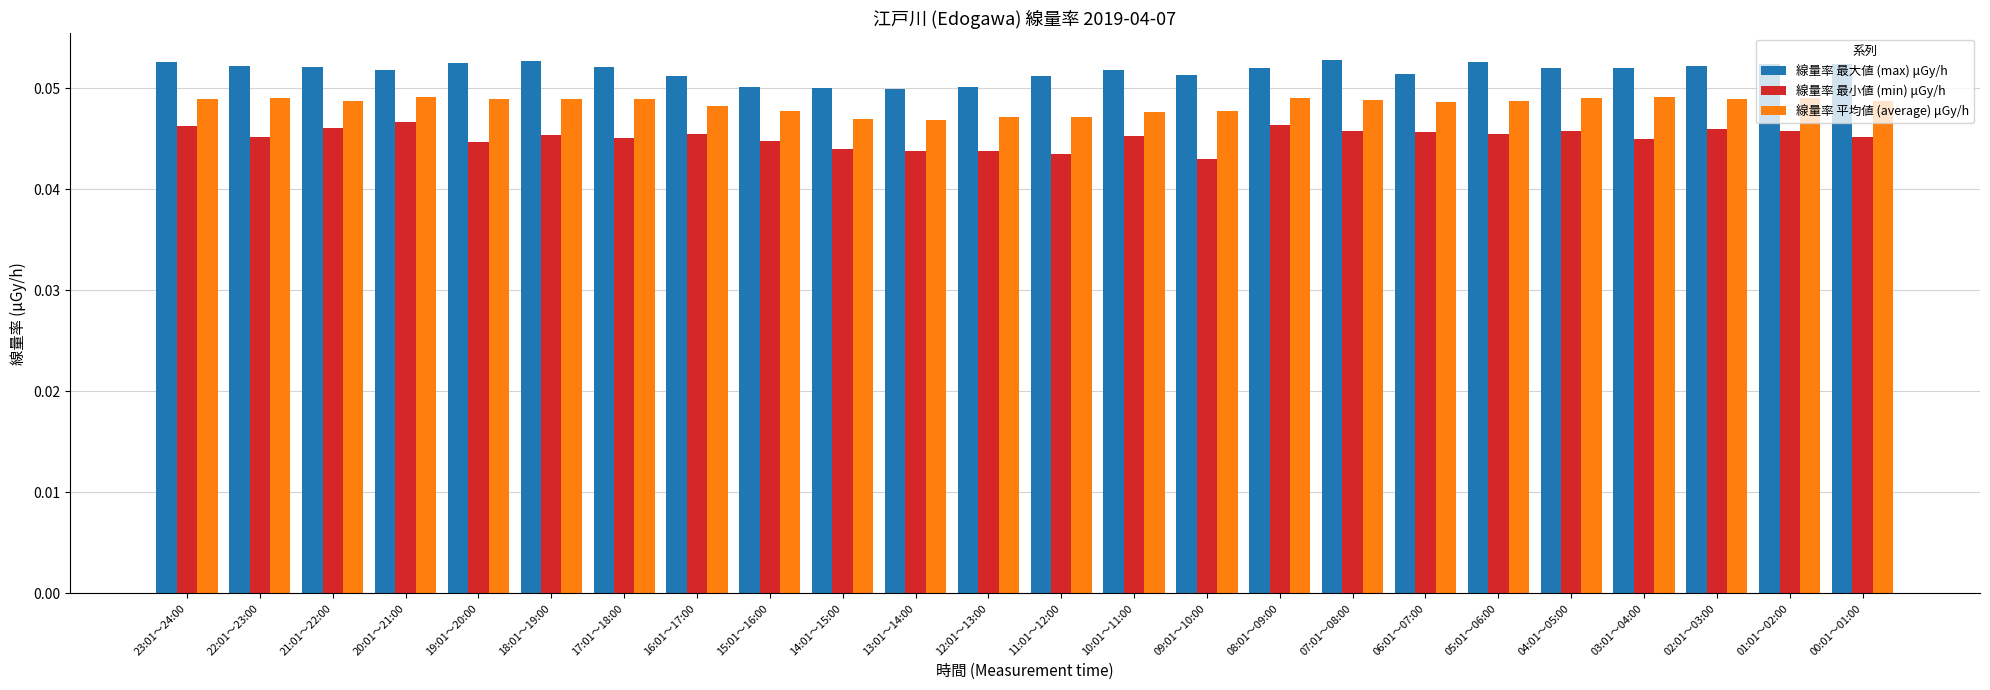

Does the chart contain any negative values?

No